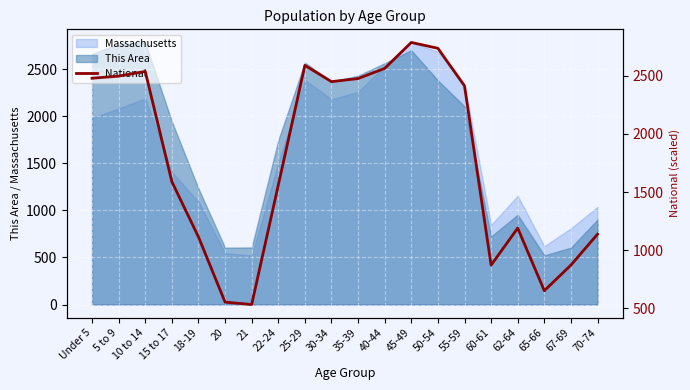

List the labels in order of value, smallest first.

21, 20, 65-66, 60-61, 67-69, 18-19, 70-74, 62-64, 22-24, 15 to 17, 55-59, 30-34, 35-39, Under 5, 5 to 9, 10 to 14, 40-44, 25-29, 50-54, 45-49